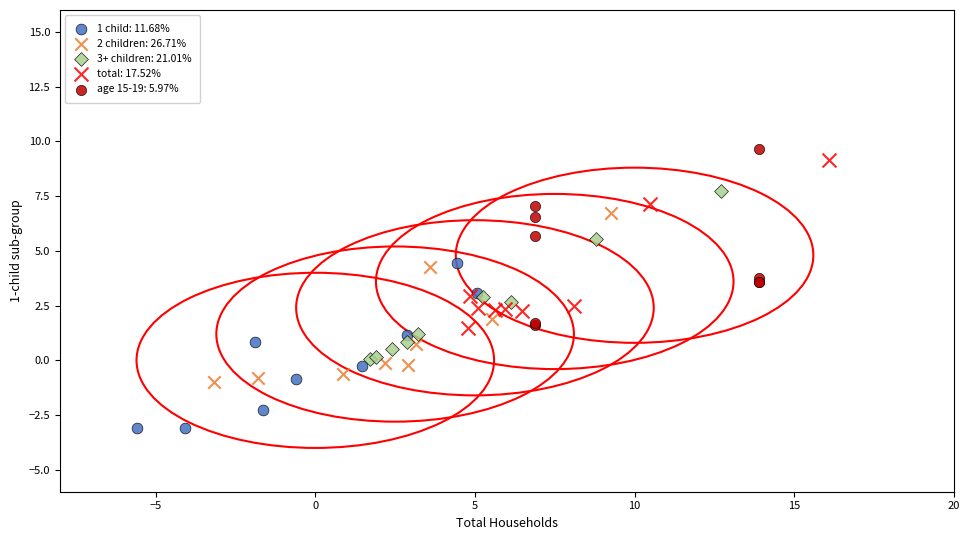

Which series contains the lowest Y value?

1 child: 11.68%